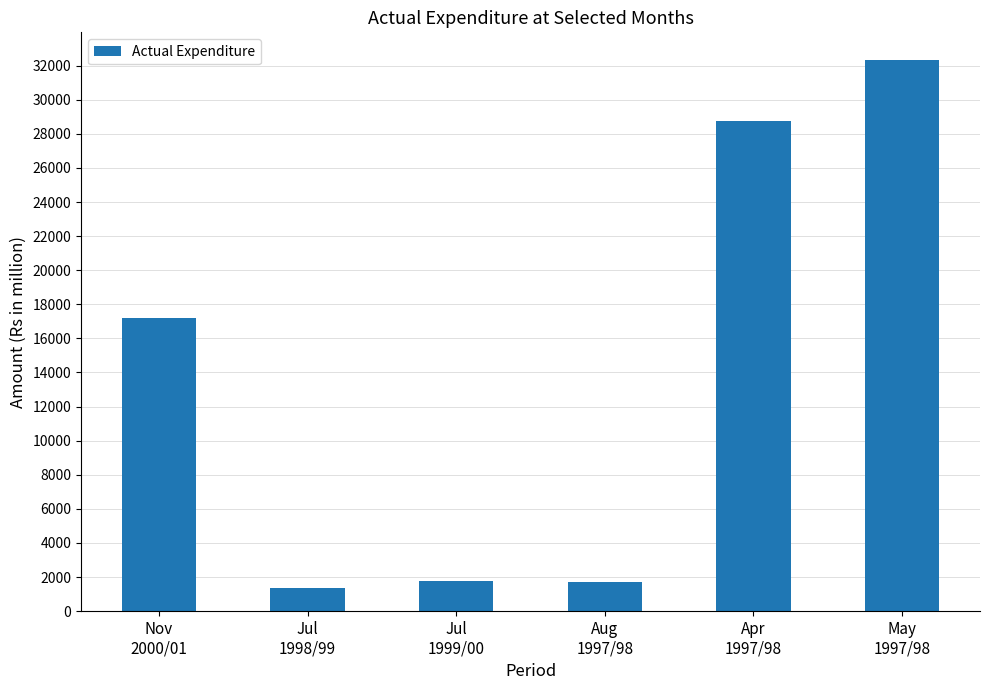

What is the sum of all values?

83155.3